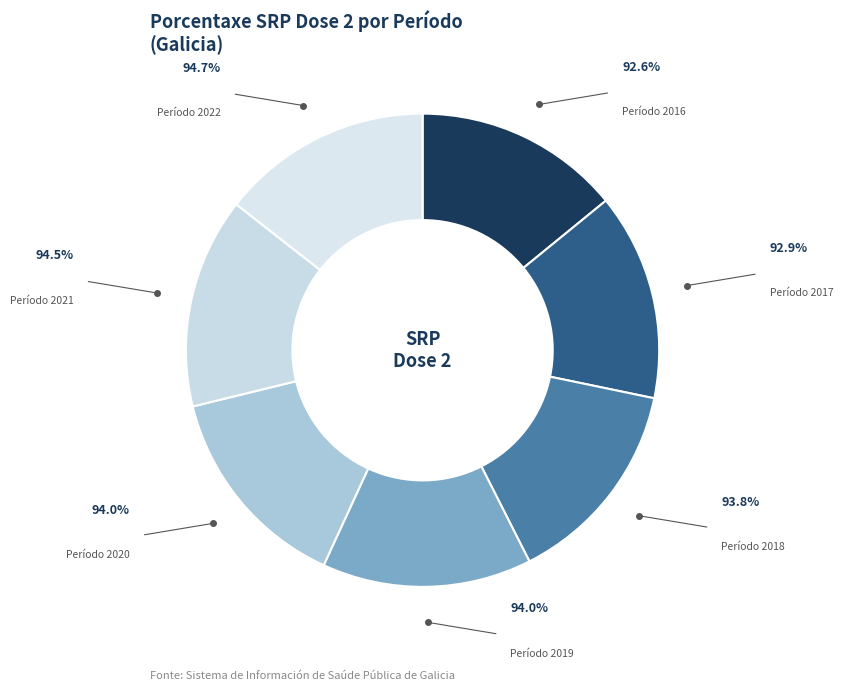

To the nearest percent, what percentage of the pie is 2016?

14%